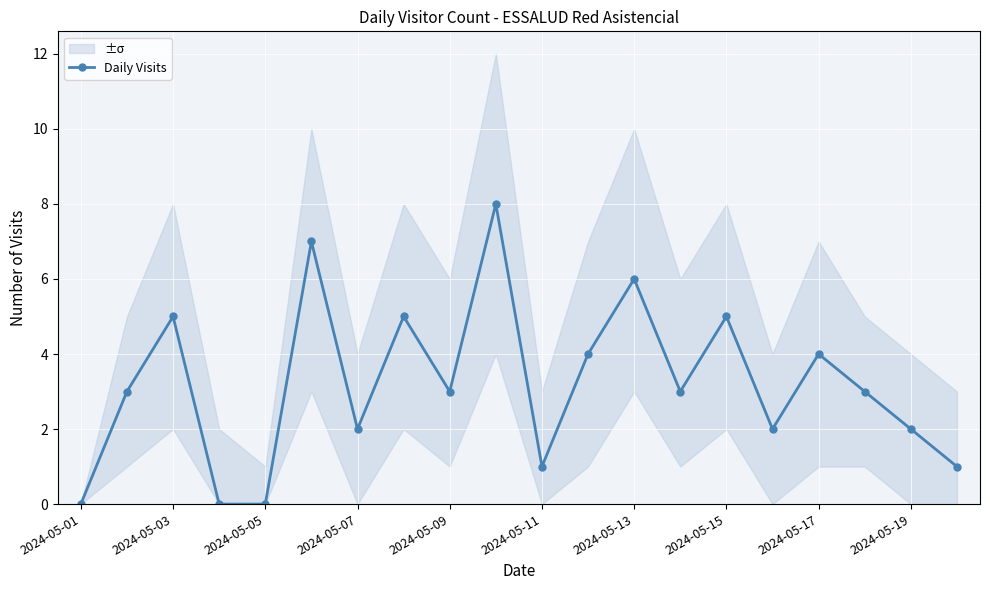

How many interior local peaks (higher than both neighbors) does the data have?

7